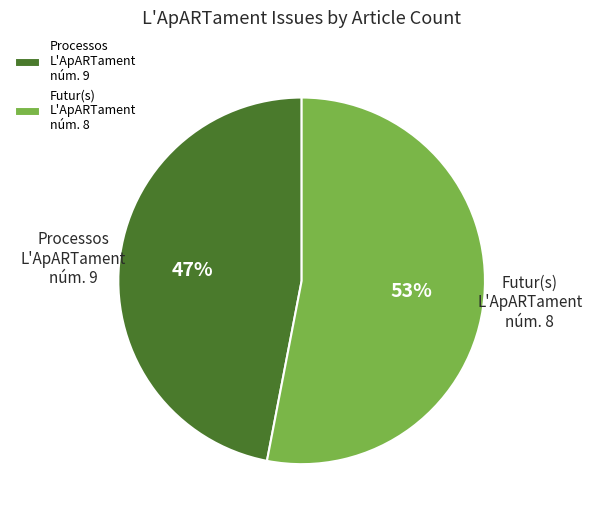

Approximately how many times larger is the value at Processos L'ApARTament núm. 9 compared to Futur(s) L'ApARTament núm. 8?

0.9